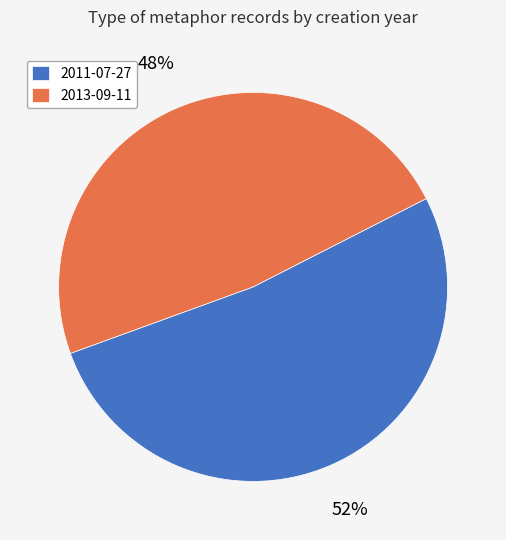

Count the number of slices in the pie.

2